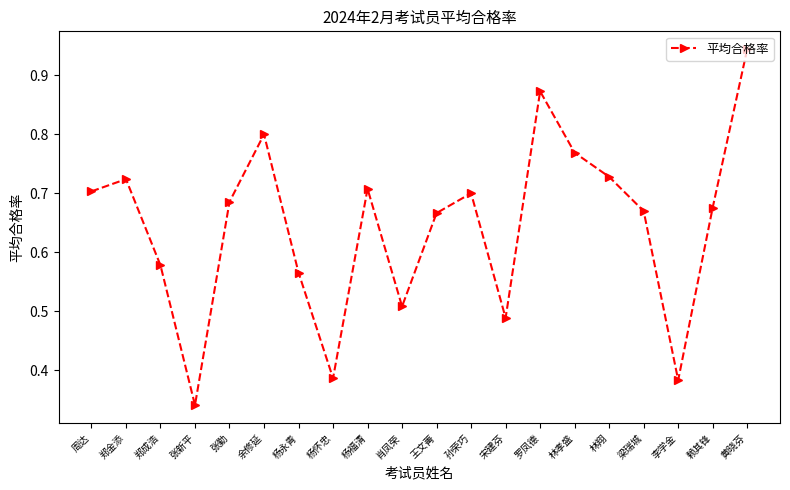

True or false: the data shows 0.8 at 余修延.

True